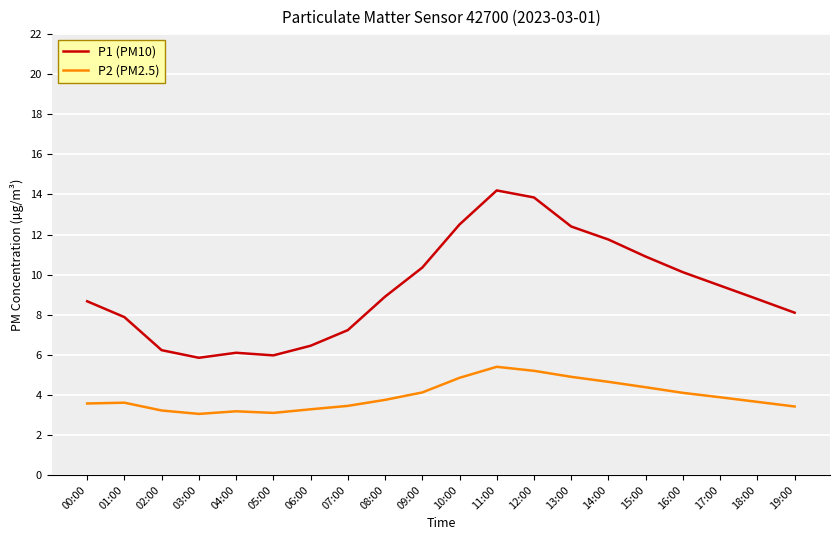

What is the difference between the P1 (PM10) values at 02:00 and 09:00?

4.1